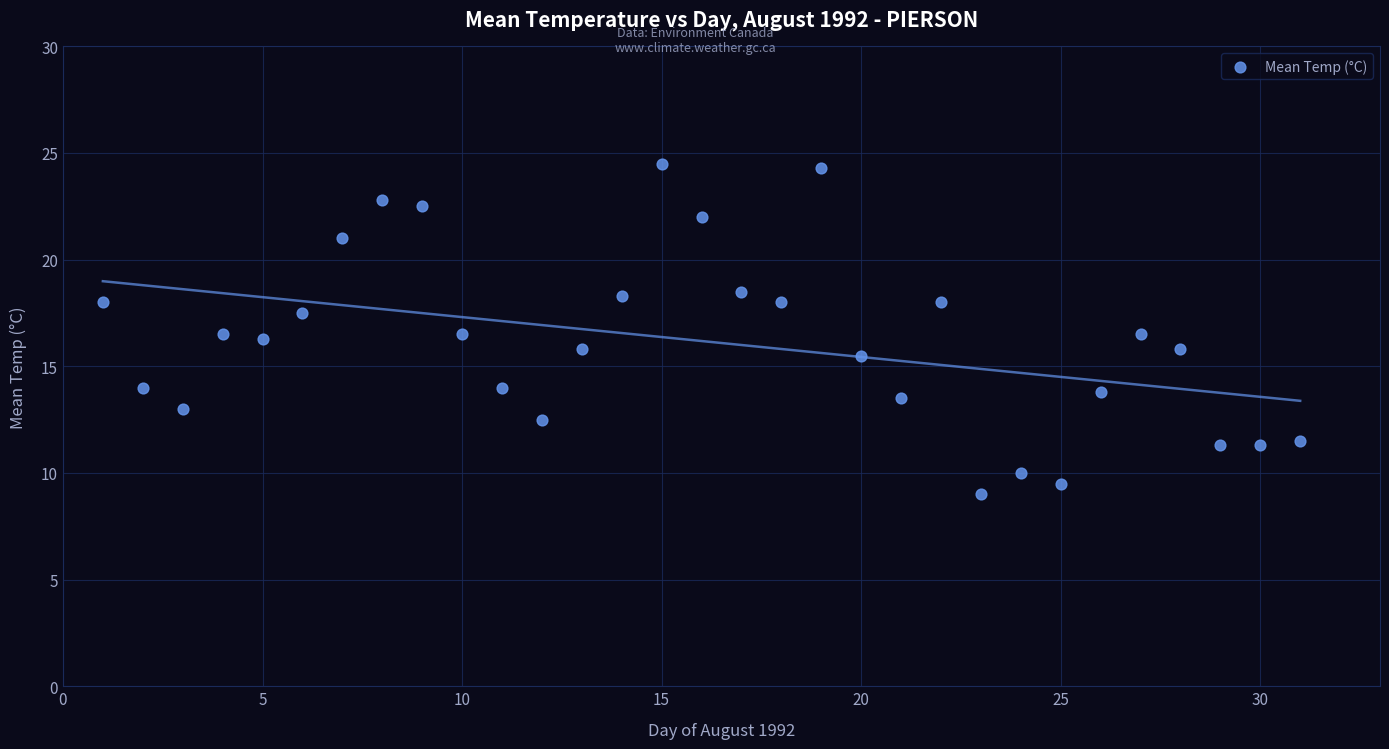

What is the range of X values (max minus min)?

30.0